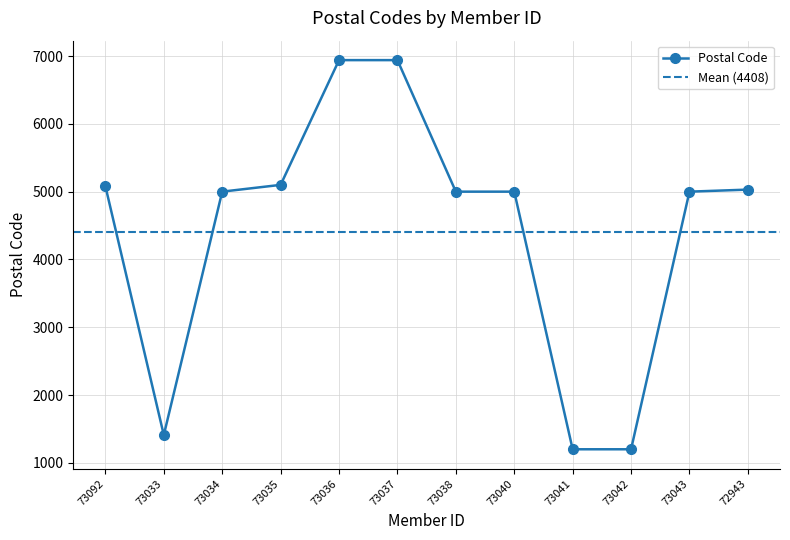

What is the maximum value shown in the chart?

6940